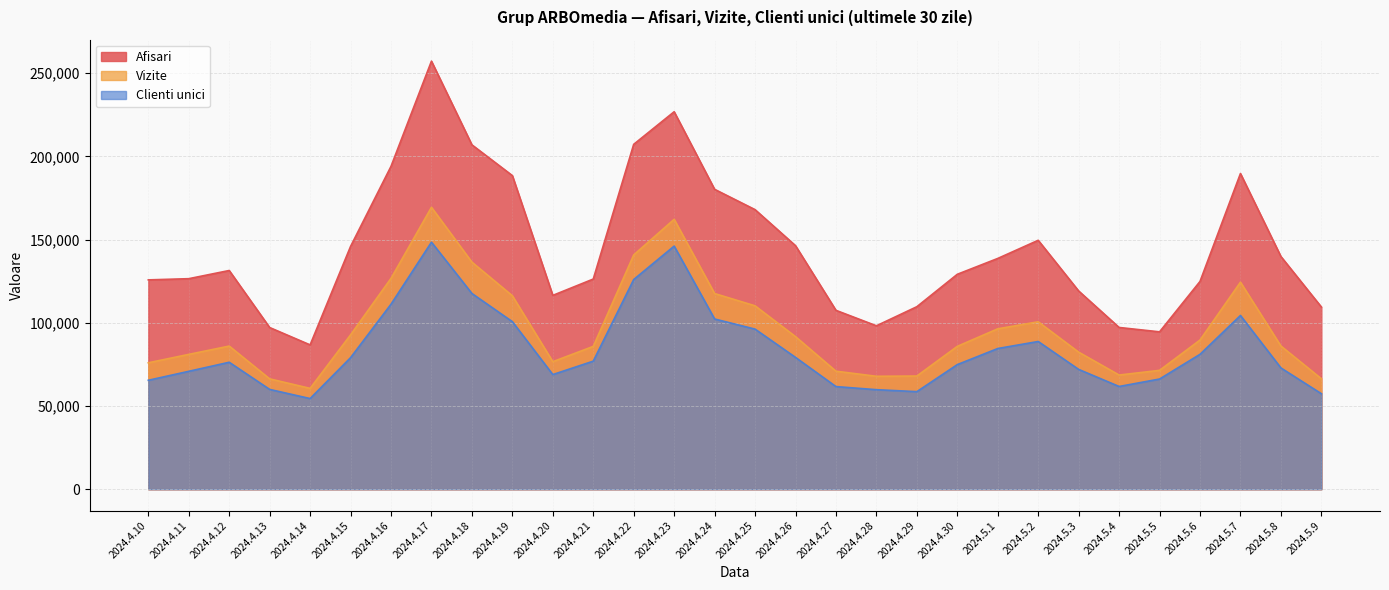

True or false: Vizite and Clienti unici intersect in this chart.

False